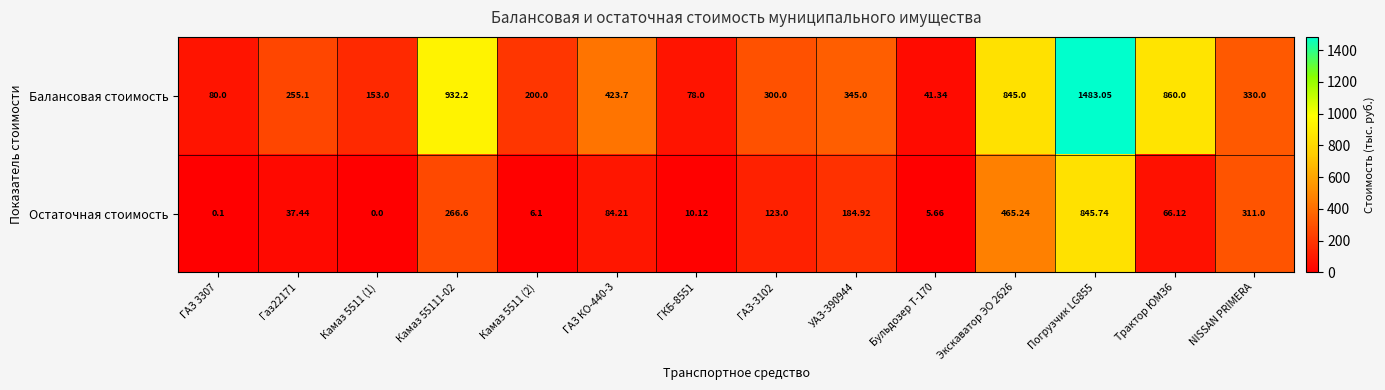

Rank the series by their maximum value, from lowest to highest.

Остаточная стоимость, Балансовая стоимость